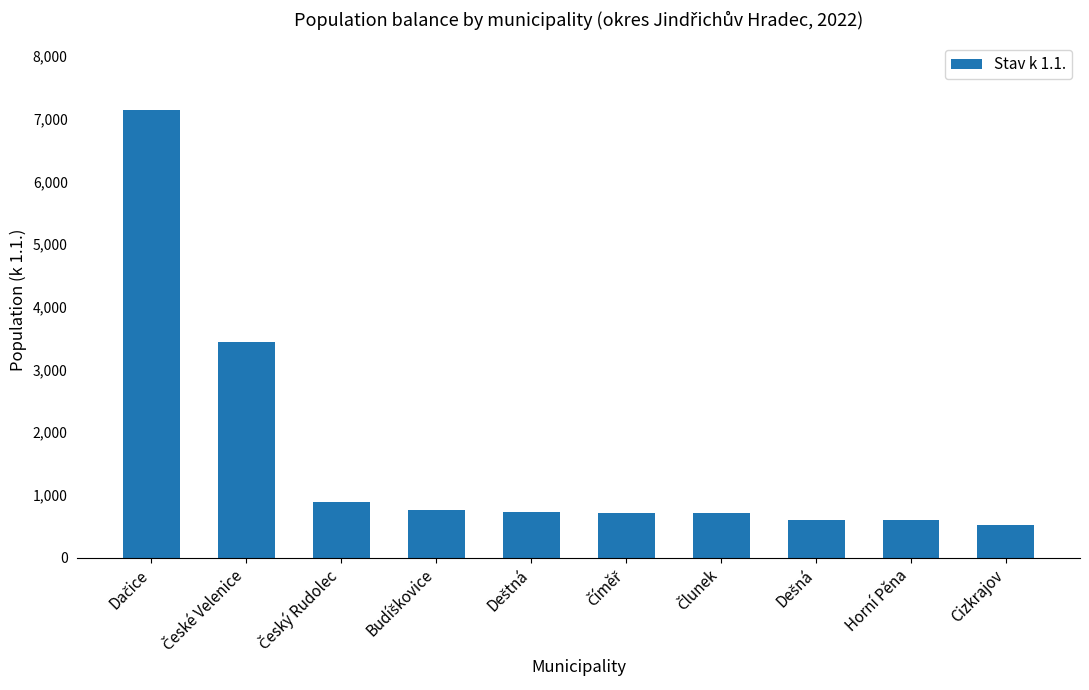

What is the value of the 10th bar from the left?

521